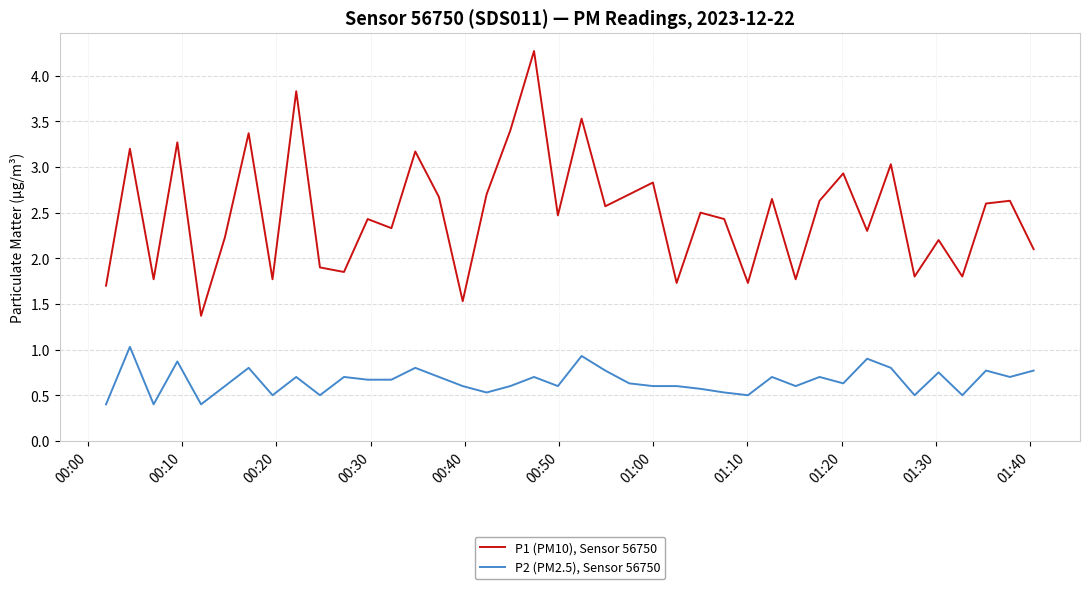

True or false: P2 (PM2.5), Sensor 56750 and P1 (PM10), Sensor 56750 intersect in this chart.

False